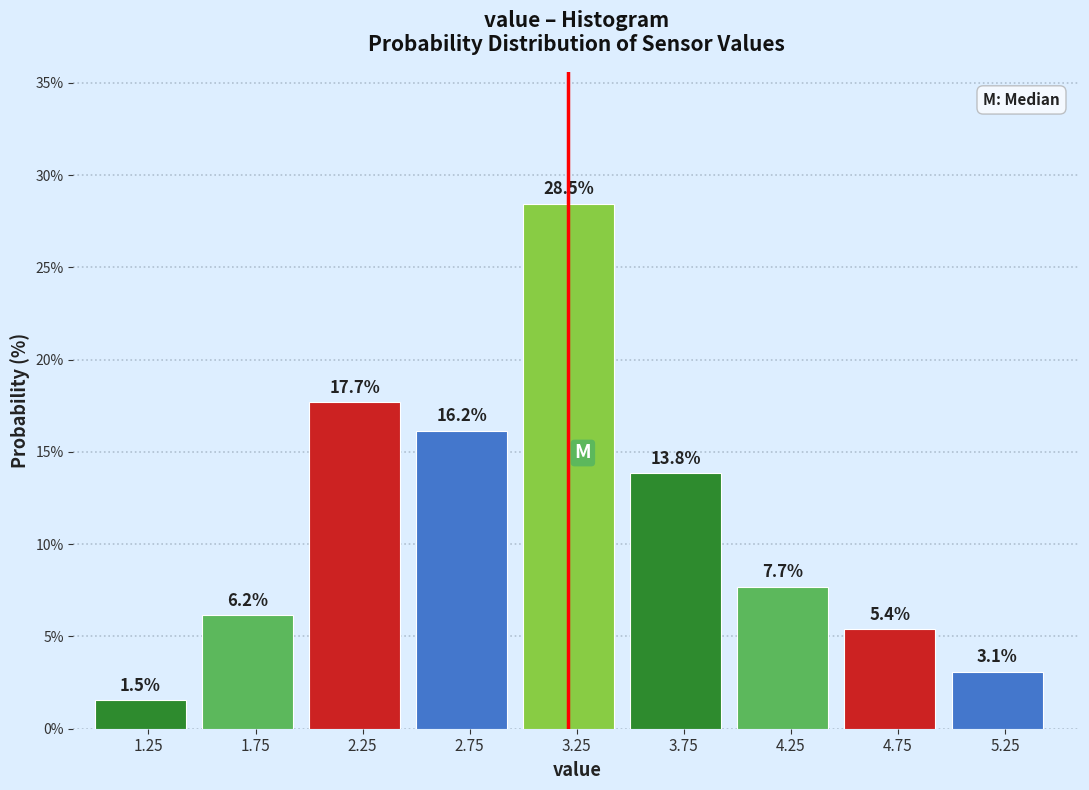

What is the height of the bar covering 3.5 to 4.0 on the x-axis?

13.8